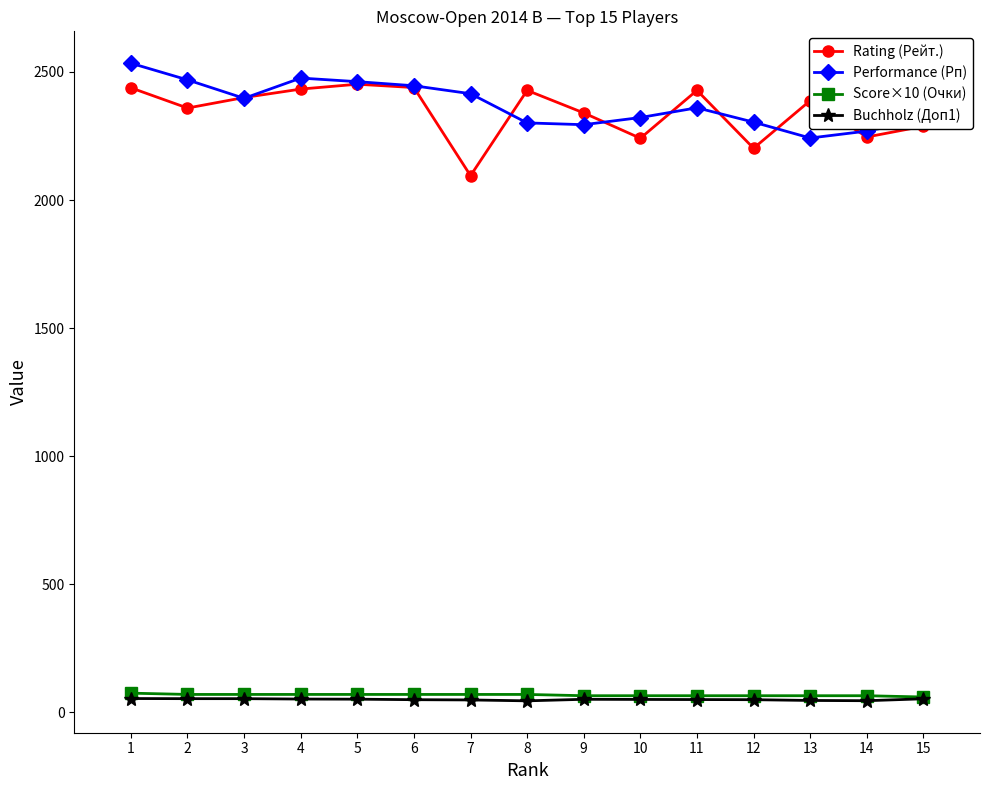

True or false: Buchholz (Доп1) has a value of 53.5 at 2.

True